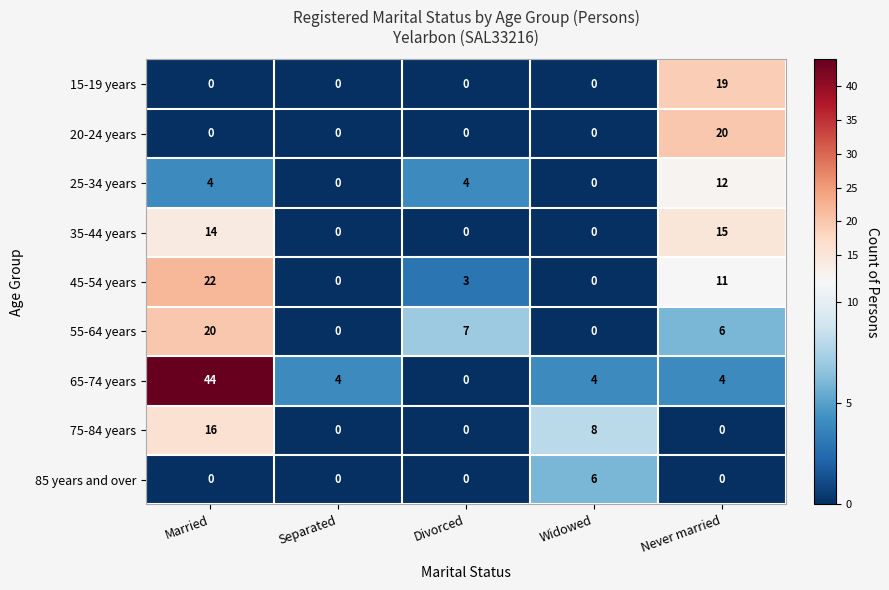

What is the greatest value displayed?

44